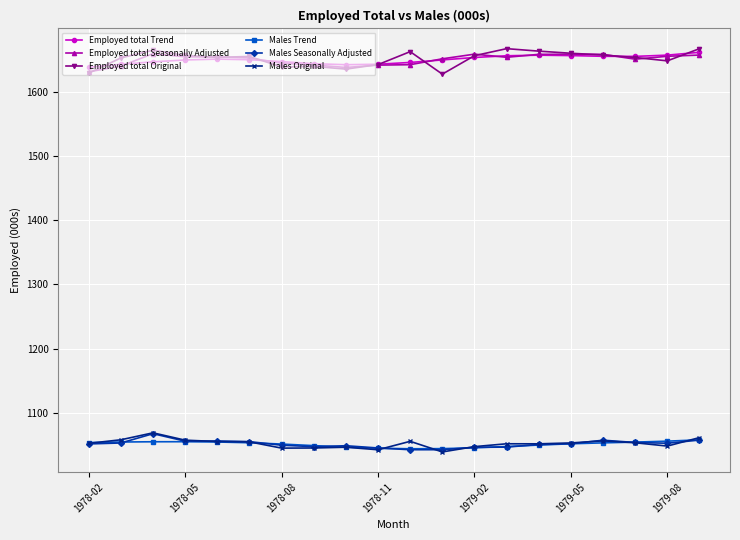

What is the maximum value shown in the chart?

1667.2